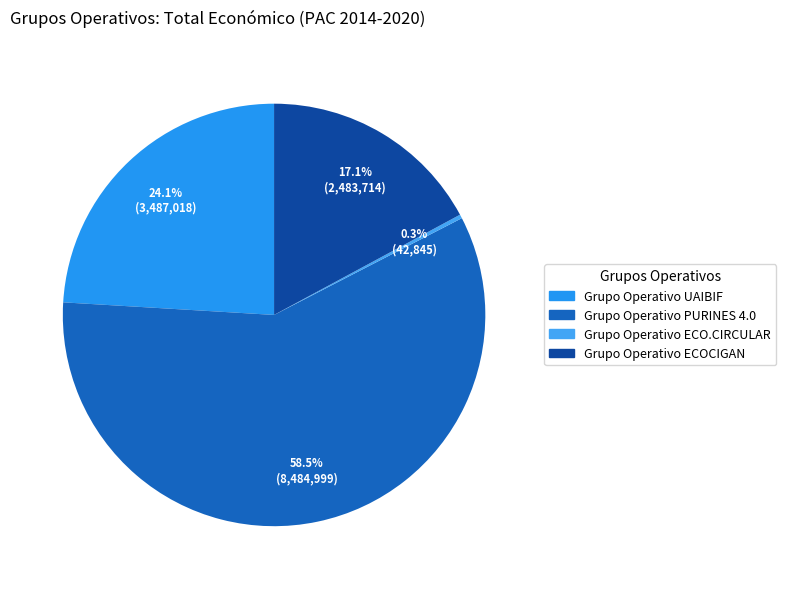

True or false: Grupo Operativo ECO.CIRCULAR accounts for 0% of the total.

True